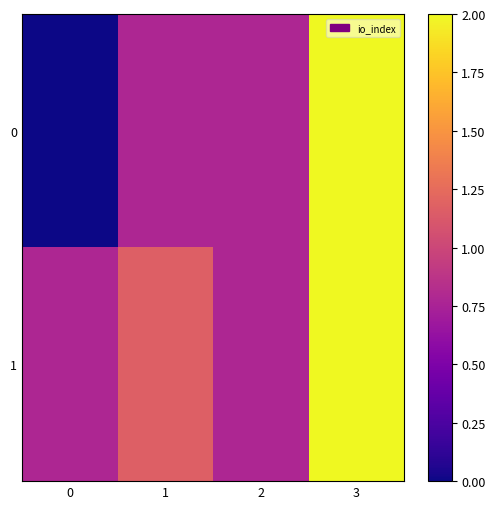

Reading right to left, extract all data points from this chart.

0: 3=2.0	2=0.8	1=0.8	0=0.0
1: 3=2.0	2=0.8	1=1.2	0=0.8